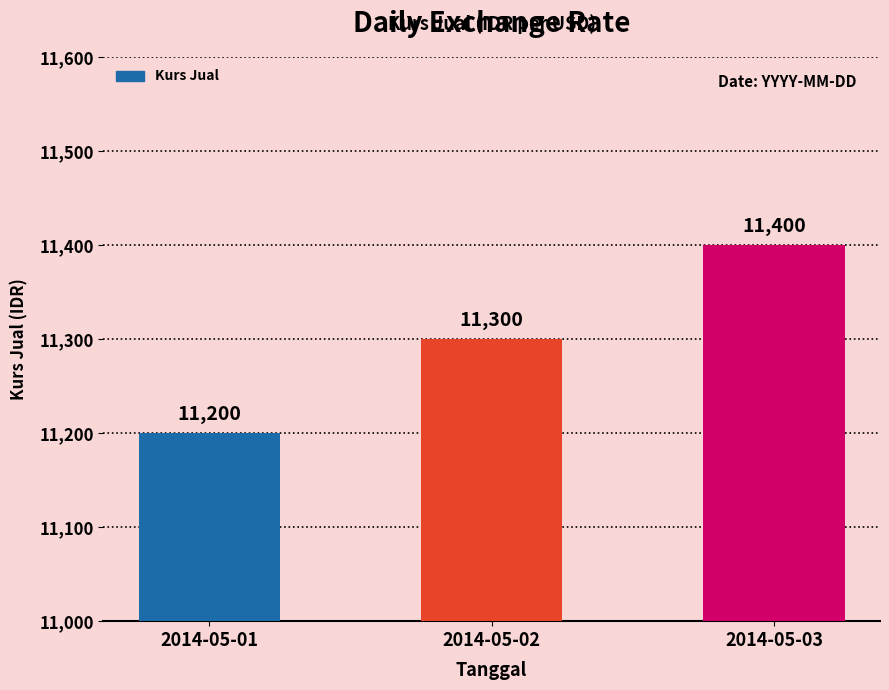

List the labels in order of value, smallest first.

2014-05-01, 2014-05-02, 2014-05-03